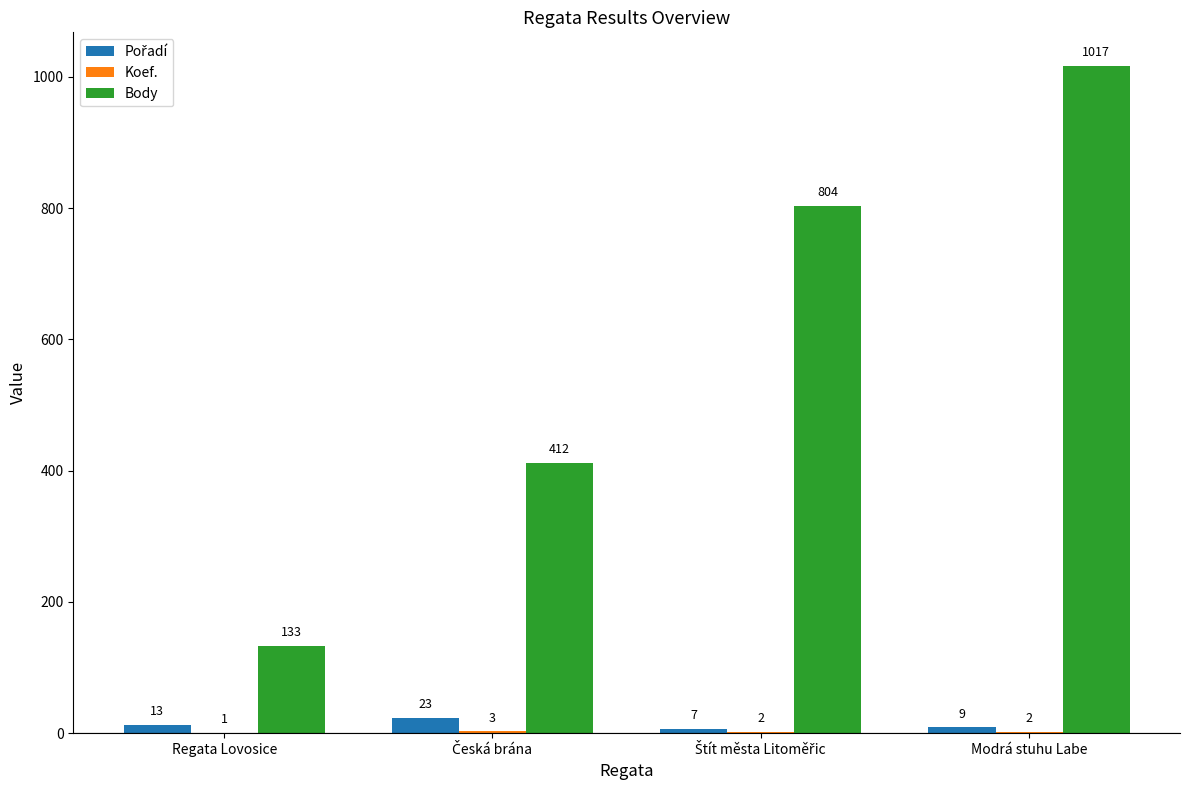

What is the total value across all series at Modrá stuhu Labe?

1028